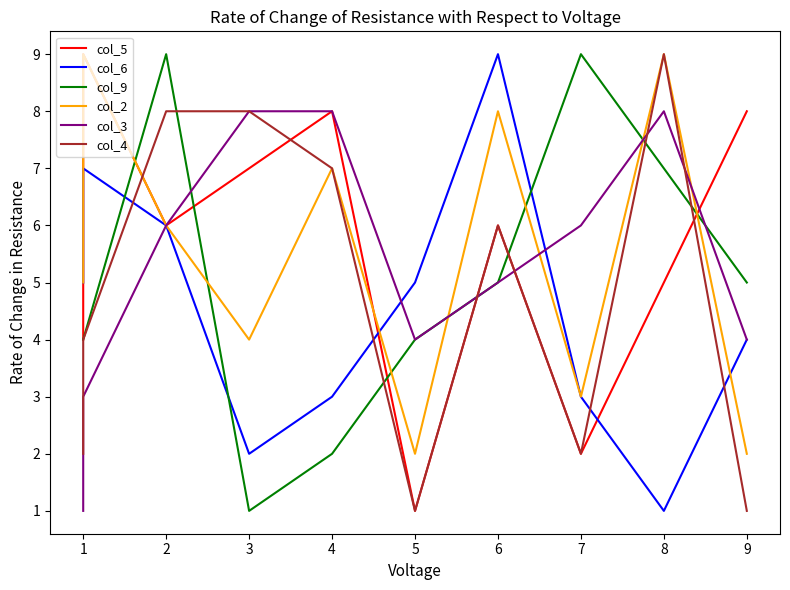

Which category has the lowest value in the col_2 series?

5